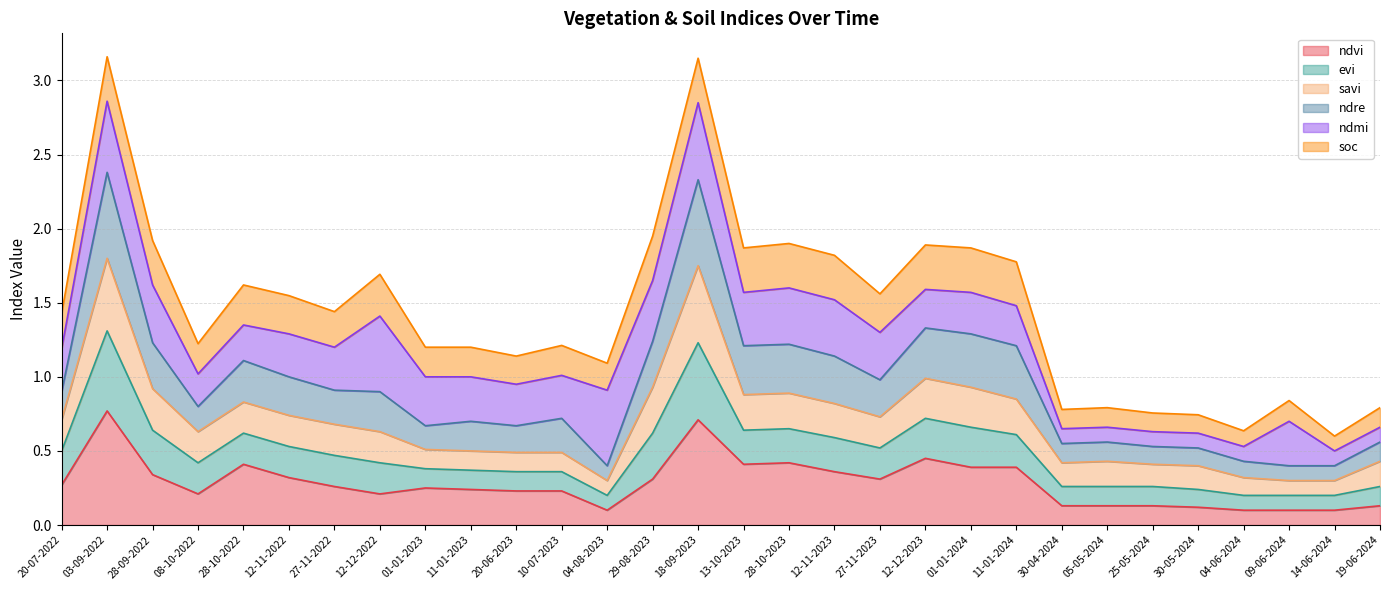

What is the total value across all series at 12-12-2022?

1.7